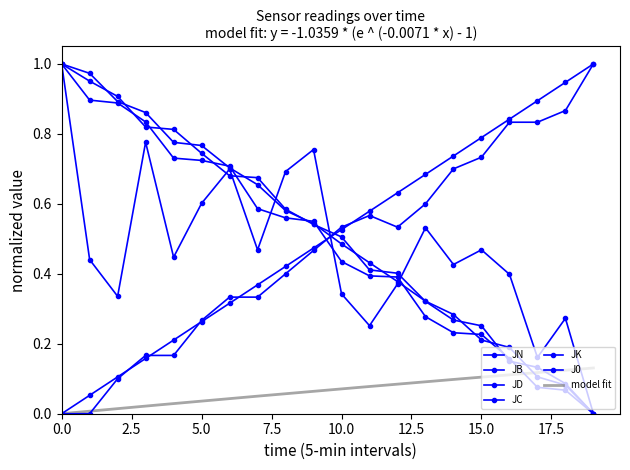

What is the label of the 16th point from the left?

15